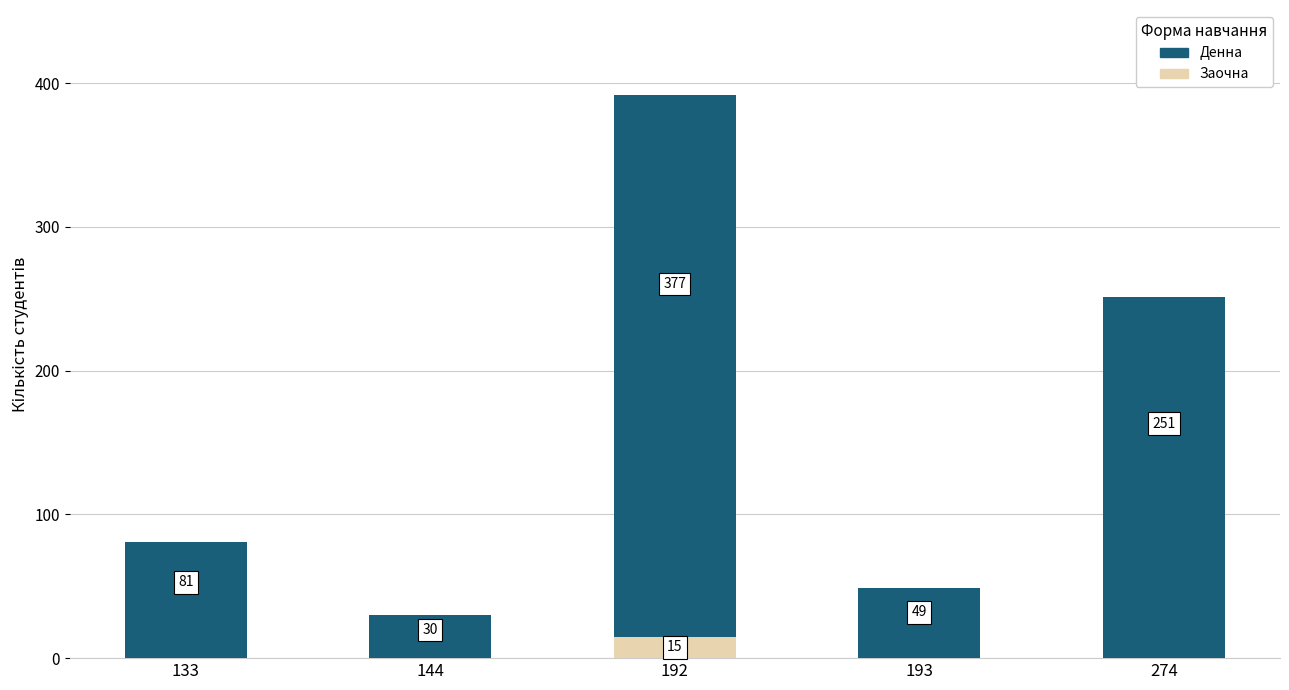

What is the total value across all series at 133?

81